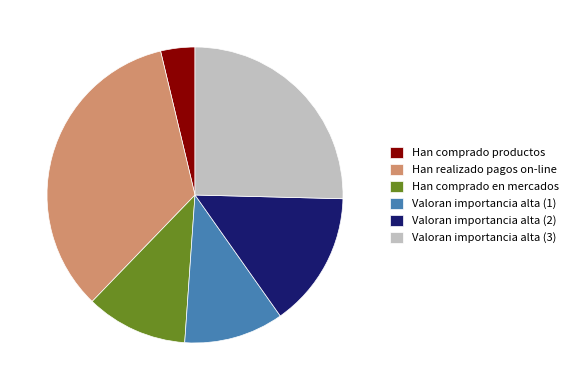

Does any single category account for the majority?

No